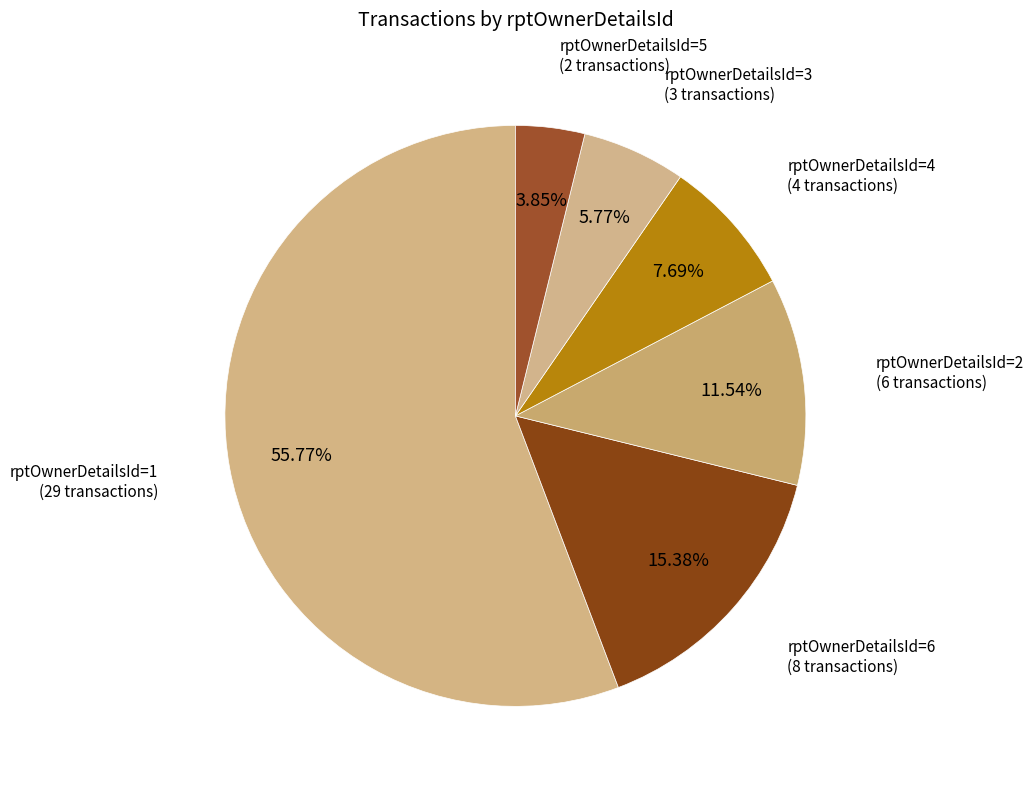

Which slice is the smallest?

rptOwnerDetailsId=5